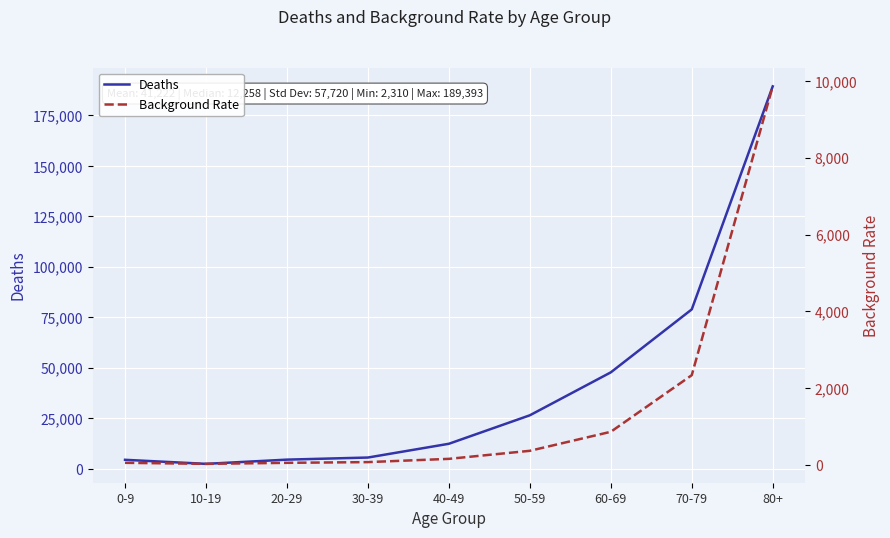

Between 20-29 and 30-39, which series saw the biggest shift?

Deaths